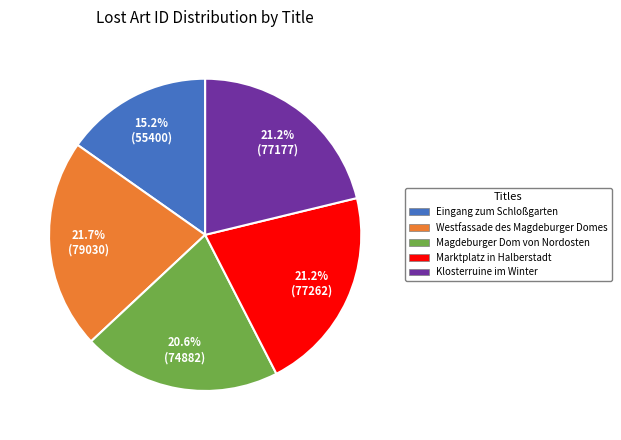

Is there any slice that represents more than half of the pie?

No